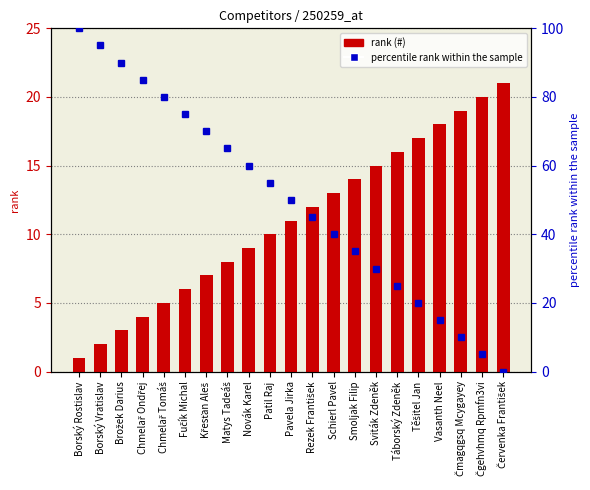

Which category has the lowest value across all series?

Červenka František